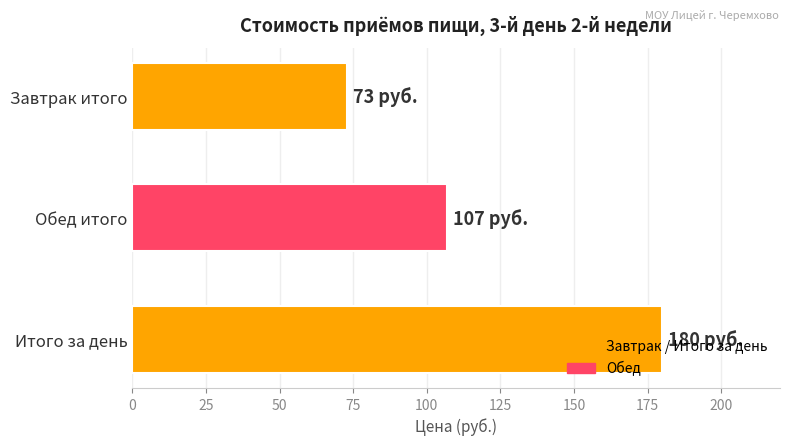

How many values are between 73 and 180?

3